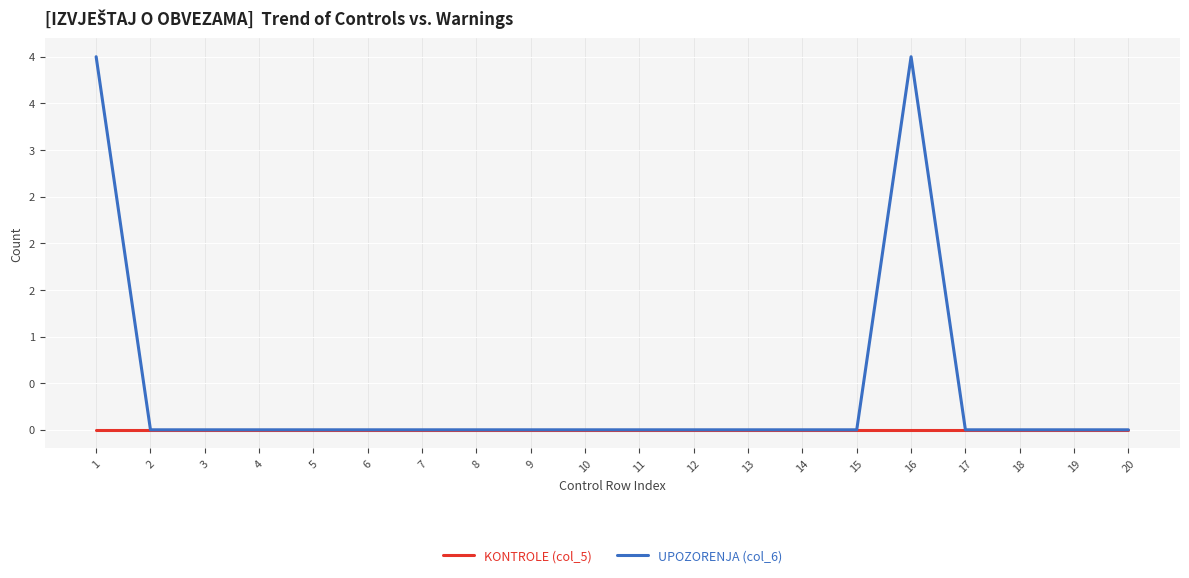

True or false: UPOZORENJA (col_6) and KONTROLE (col_5) cross at least once.

False